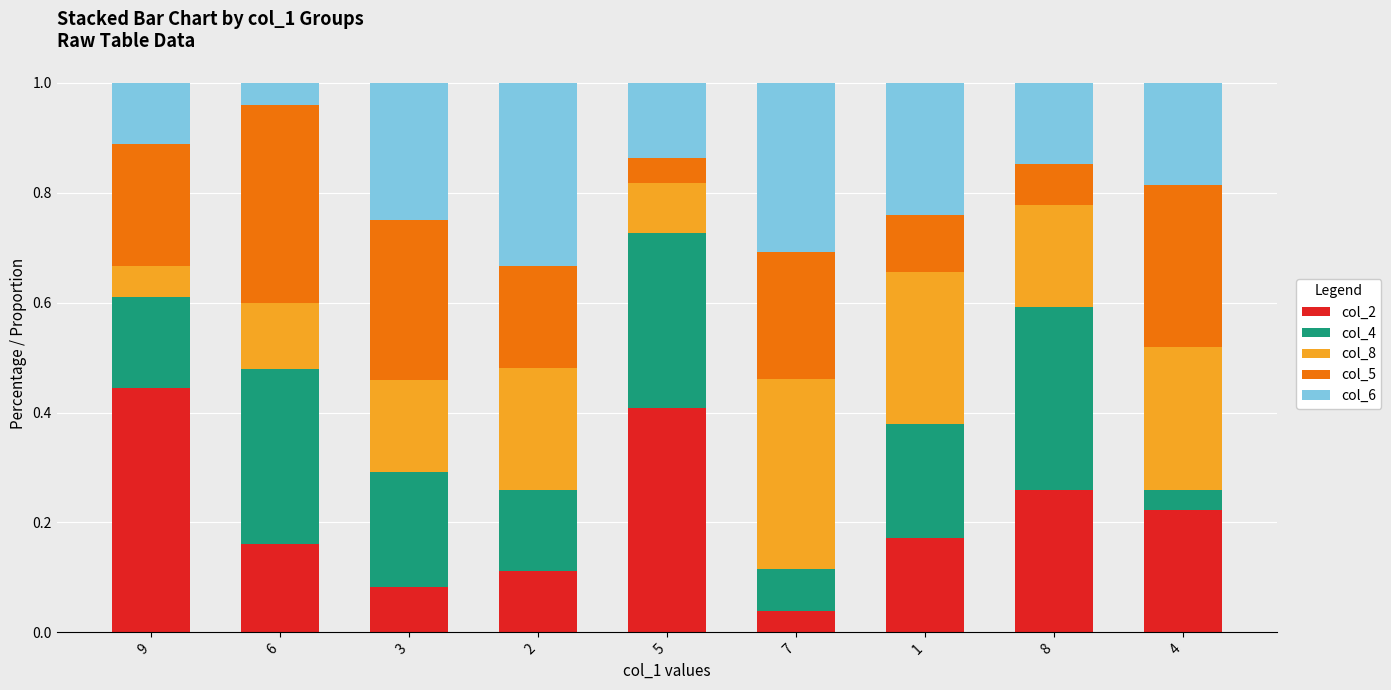

What is the total value across all series at 3?

1.0